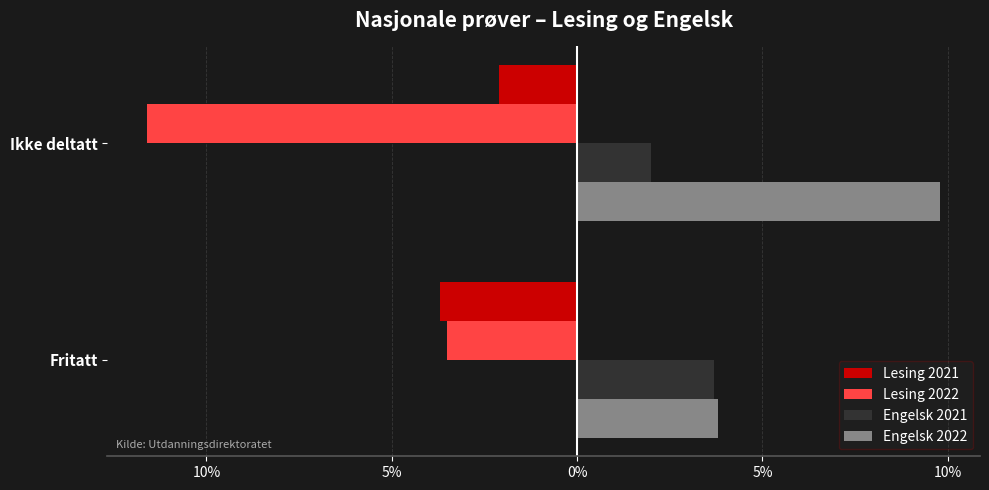

Reading right to left, transcribe all the data shown in this chart.

Lesing 2021: -2.1	-3.7
Lesing 2022: -11.6	-3.5
Engelsk 2021: 2.0	3.7
Engelsk 2022: 9.8	3.8